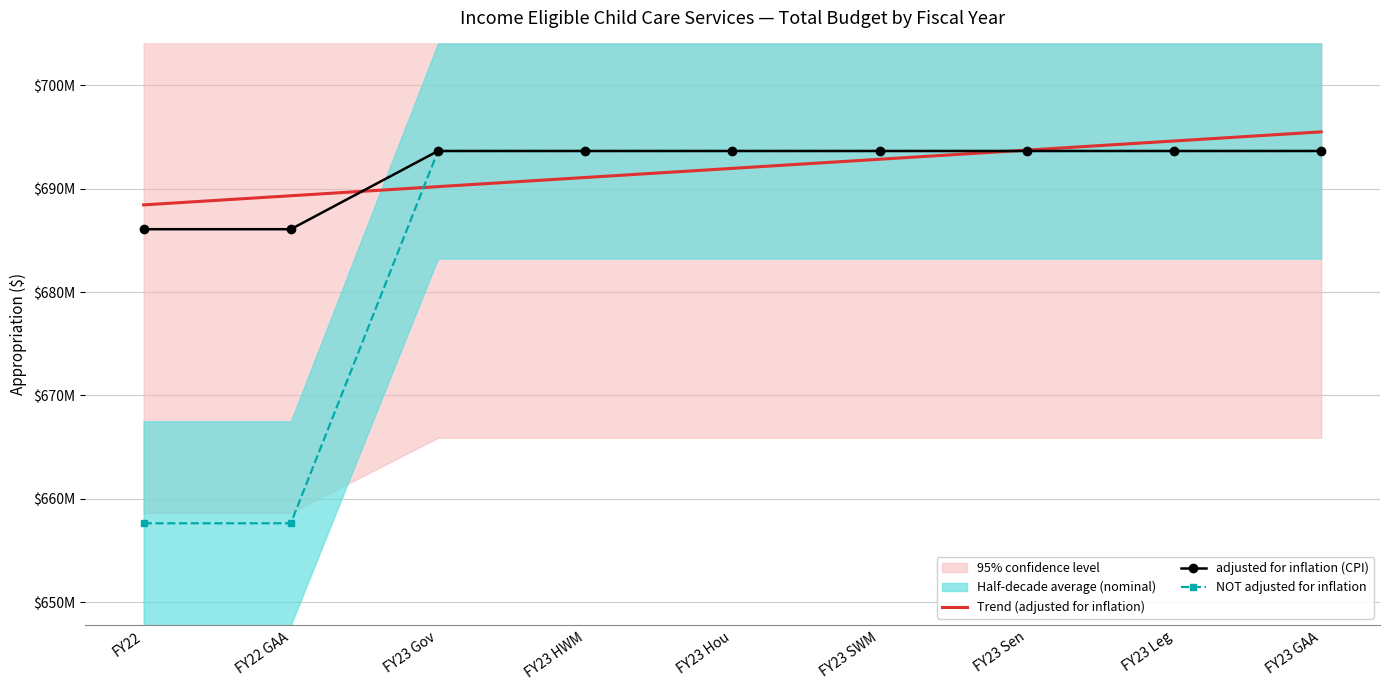

What position from the right is FY23 HWM?

6